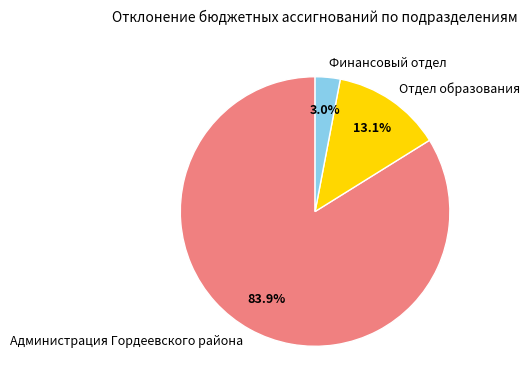

Is it true that Финансовый отдел is 8% of the pie?

False